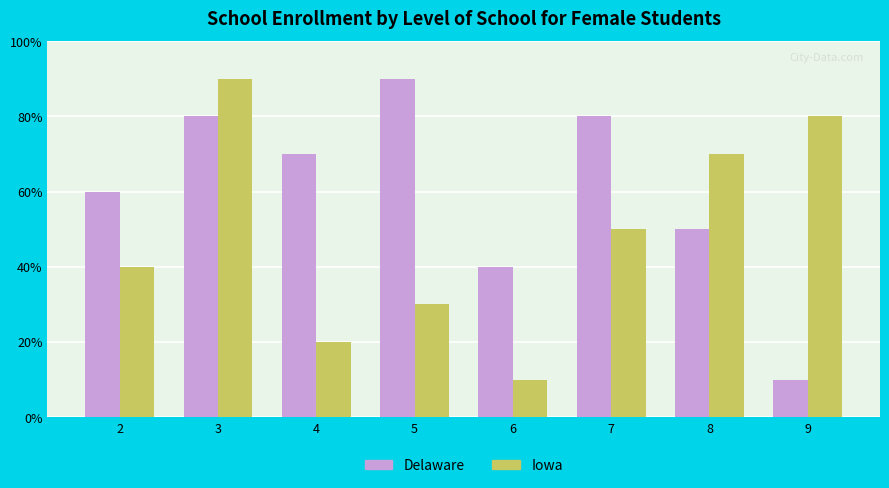

Rank the series at 4 from highest to lowest value.

Delaware, Iowa